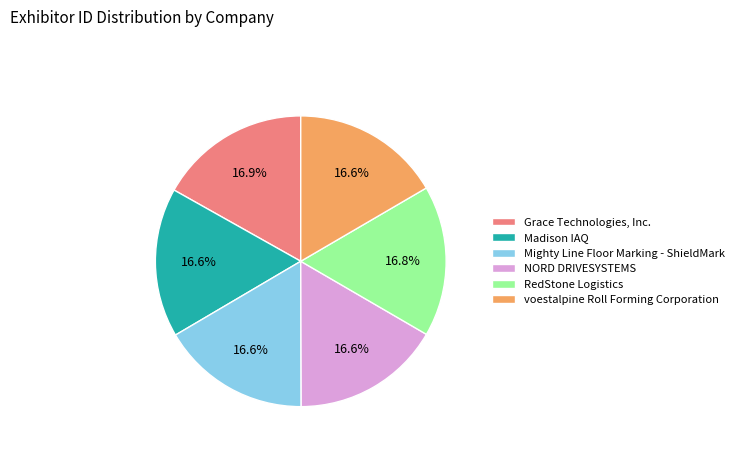

To the nearest percent, what percentage of the pie is RedStone Logistics?

17%